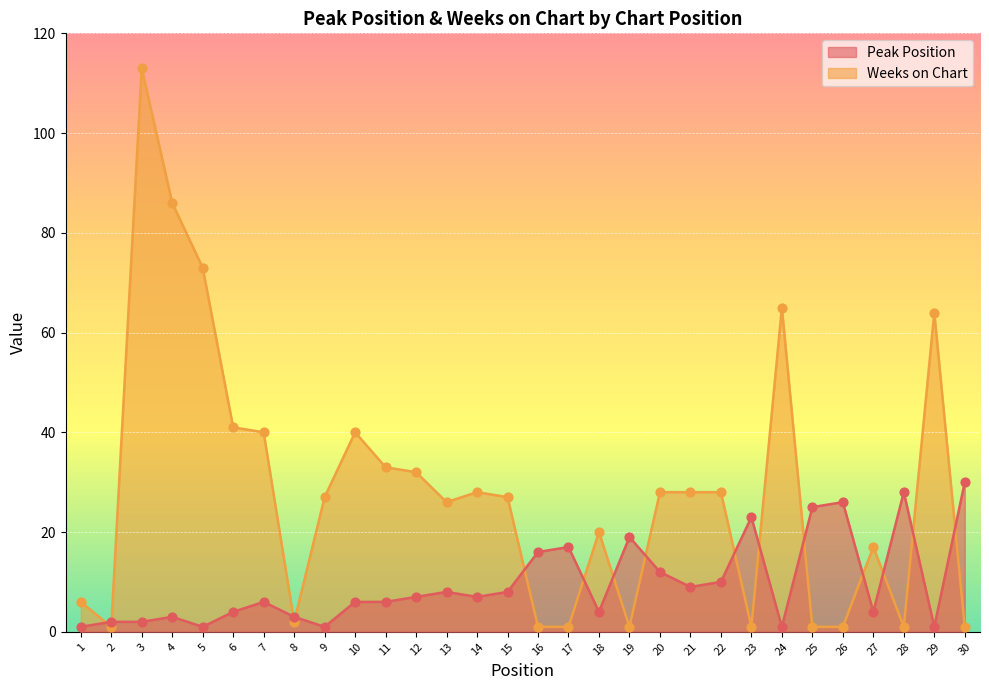

Is the value of Weeks on Chart at 24 greater than the value of Peak Position at 23?

Yes